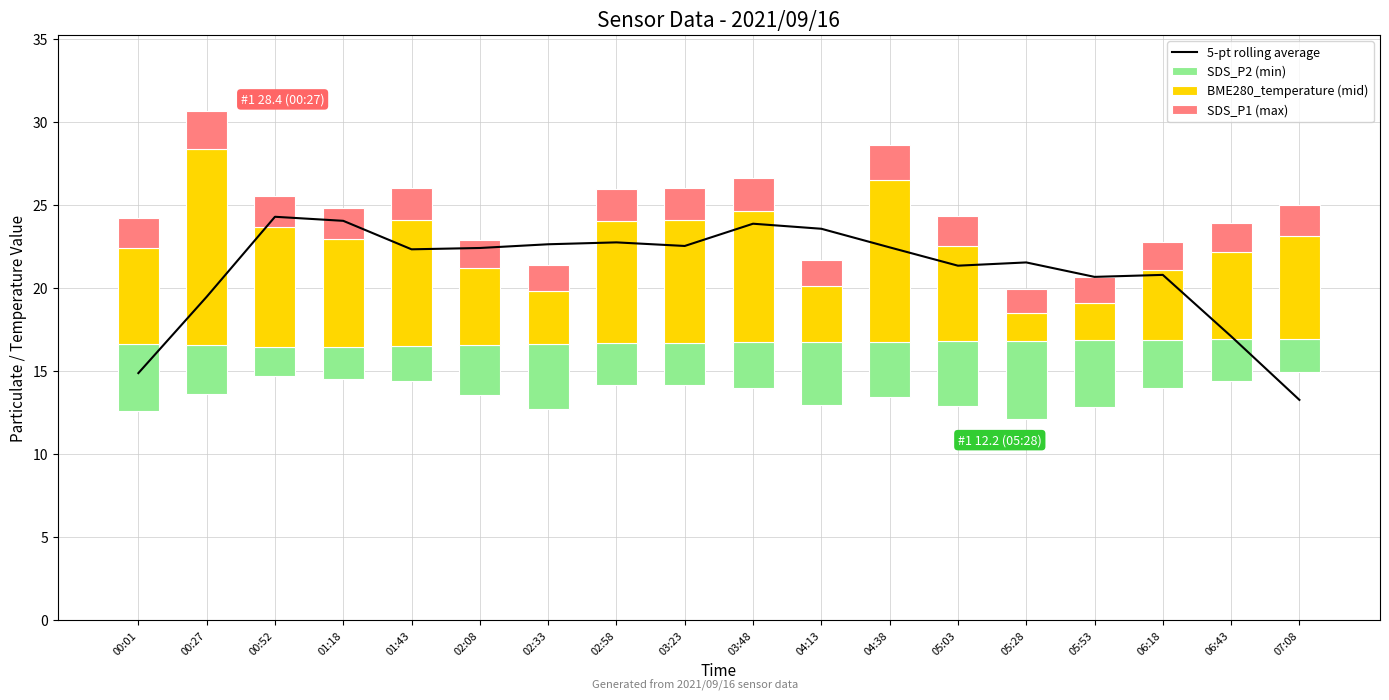

Which series has the widest spread of values?

5-pt rolling average